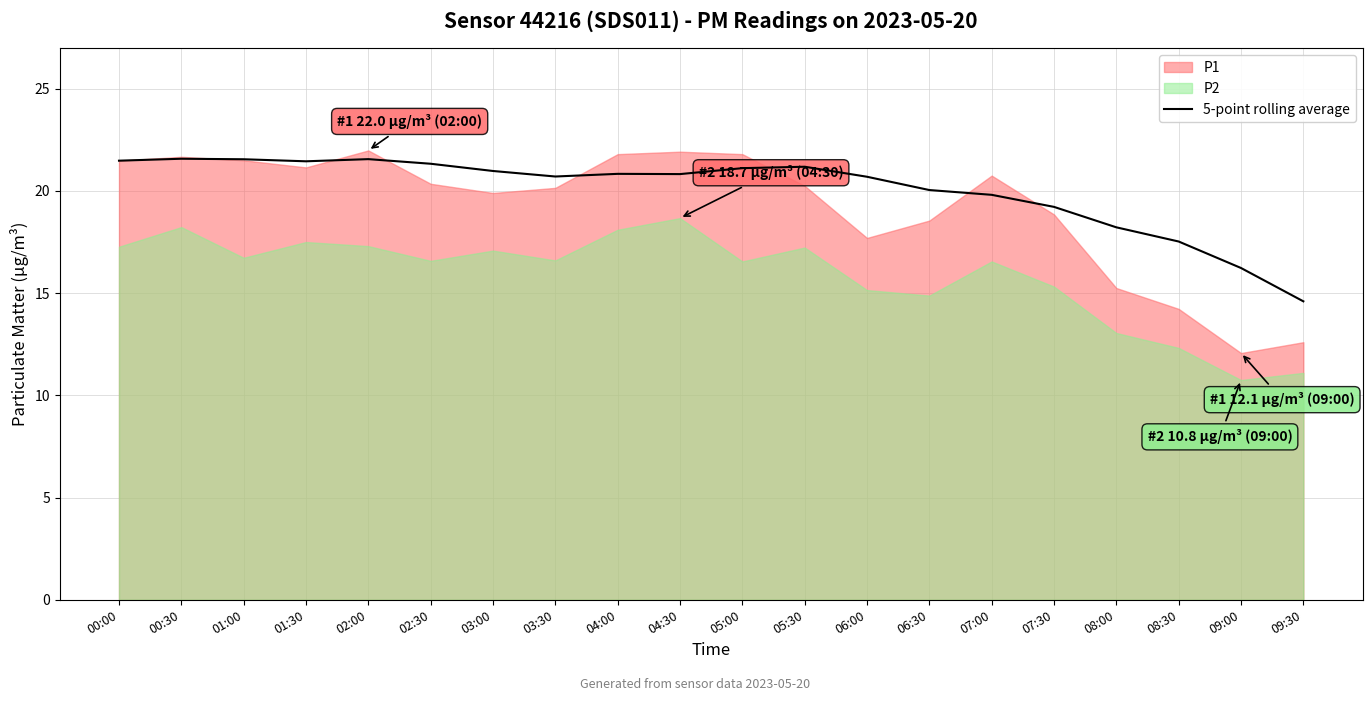

Is it true that the value at 09:30 is 20.0?

False